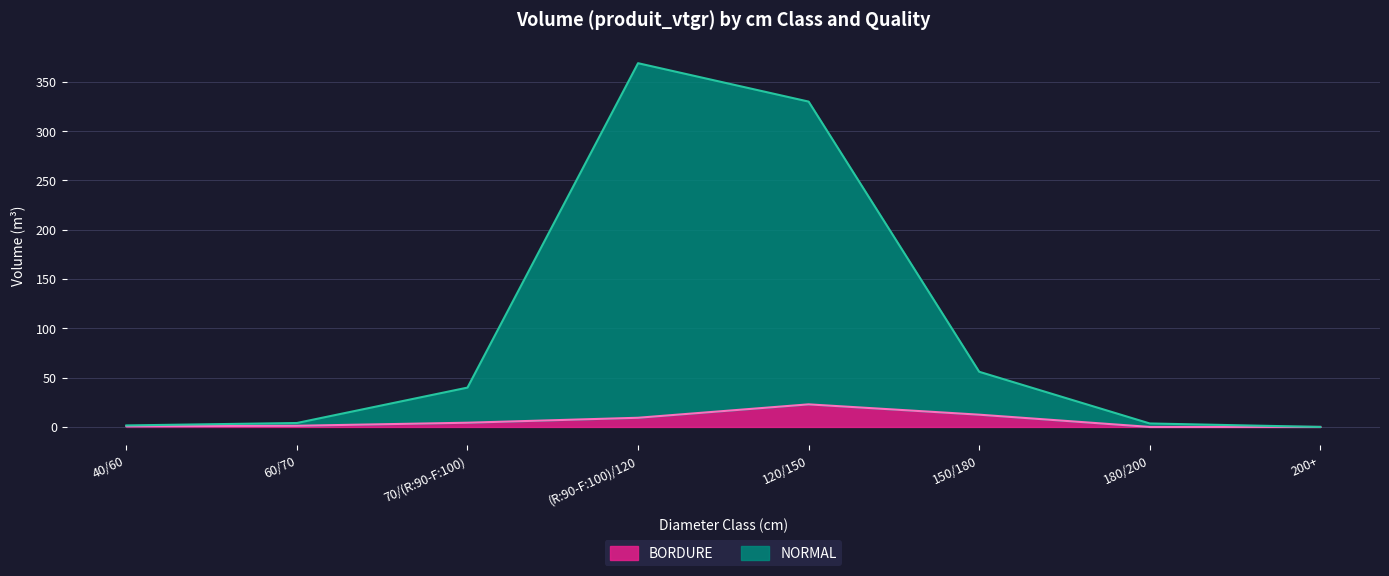

What is the average value of the BORDURE series?

6.4